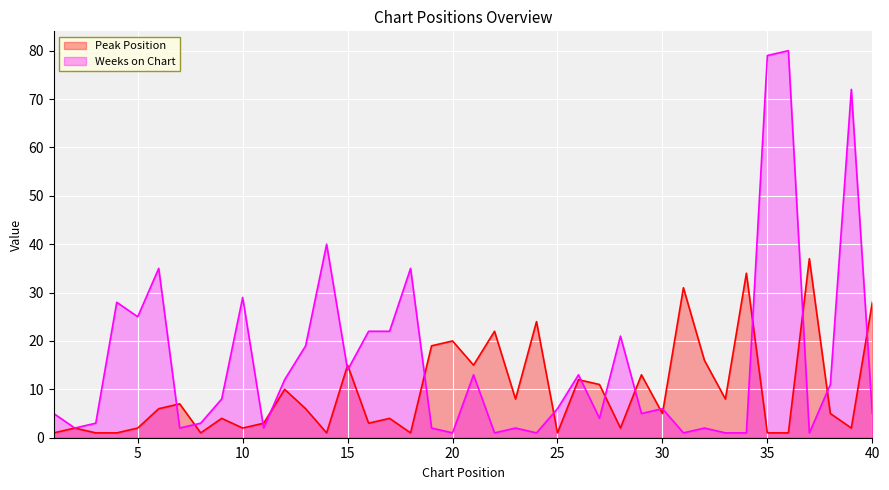

What is the difference between the maximum and minimum values in the Peak Position series?

36